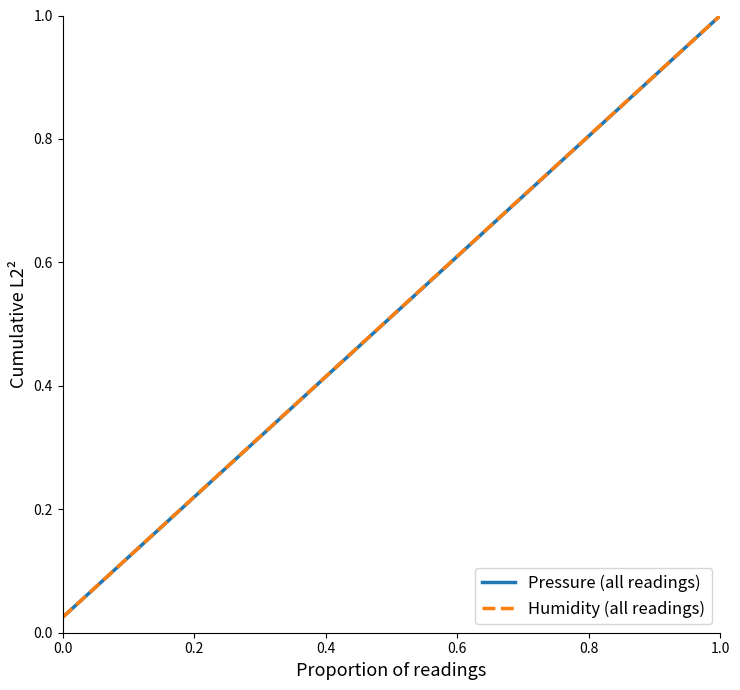

Which series has the widest spread of values?

Pressure (all readings)